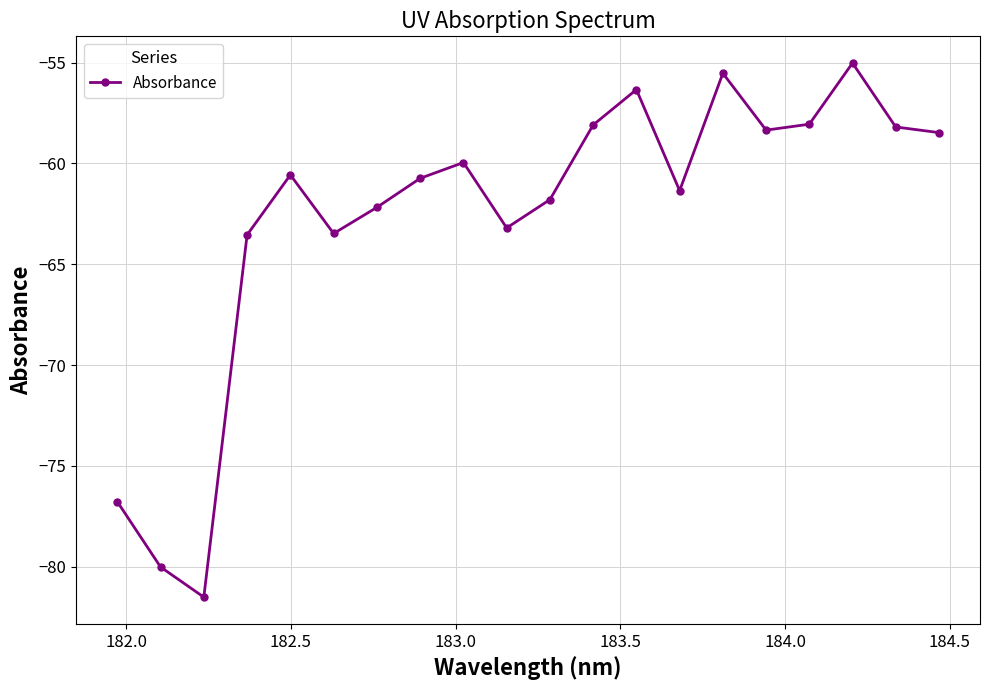

How many interior local peaks (higher than both neighbors) does the data have?

5